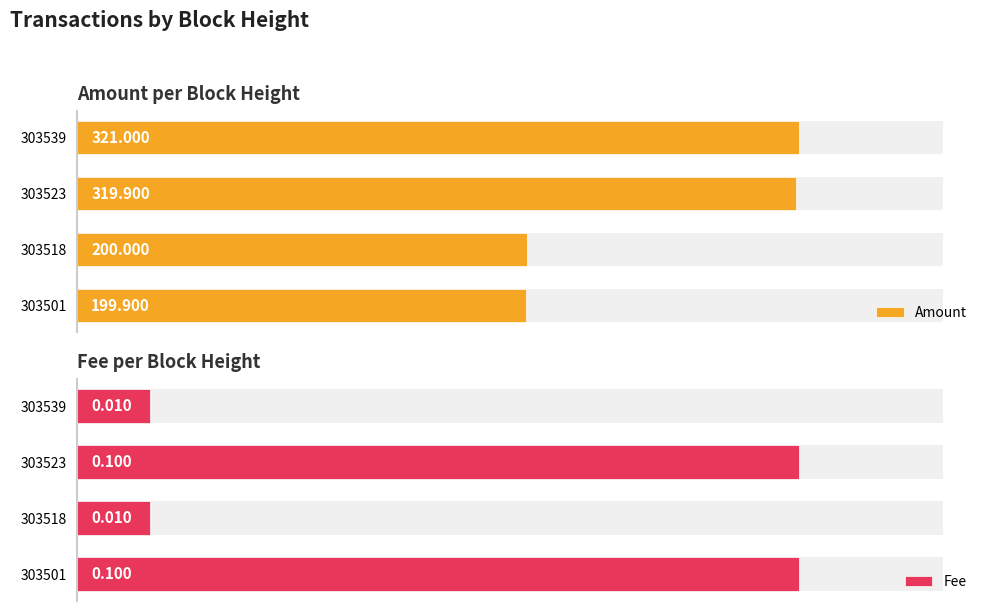

What is the value of the Amount bar at the 4th from the left?

321.0